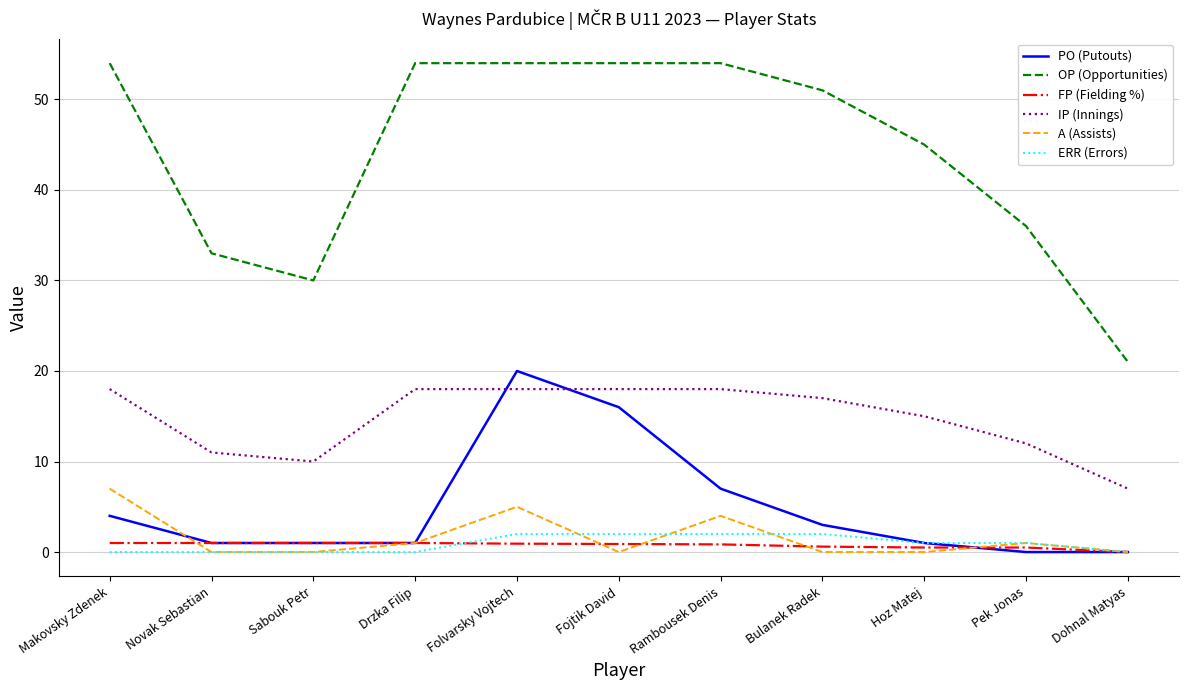

What are all the series names shown in the legend?

PO (Putouts), OP (Opportunities), FP (Fielding %), IP (Innings), A (Assists), ERR (Errors)